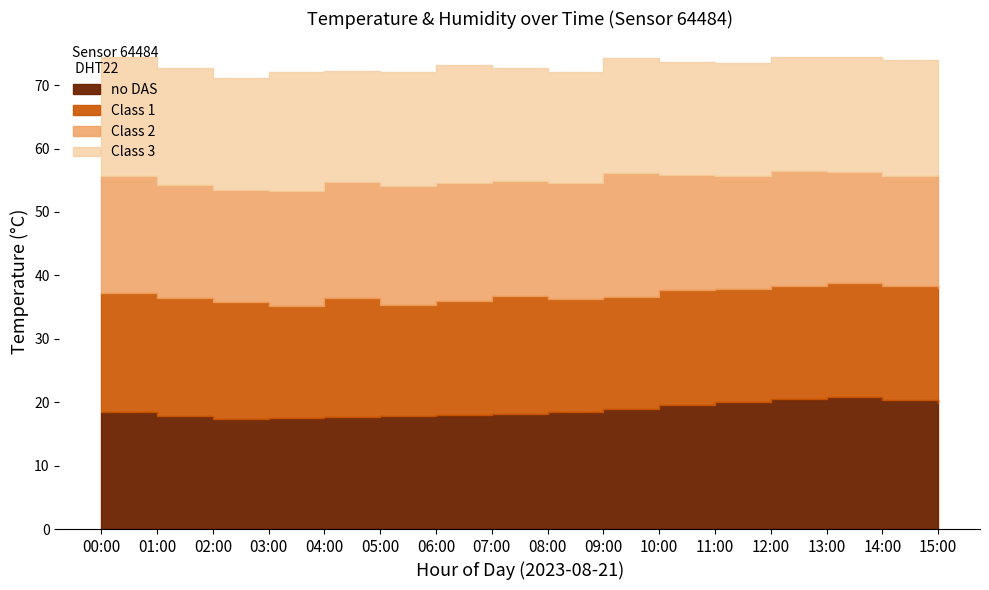

Is it true that temperature equals 17.3 at 02:00?

True